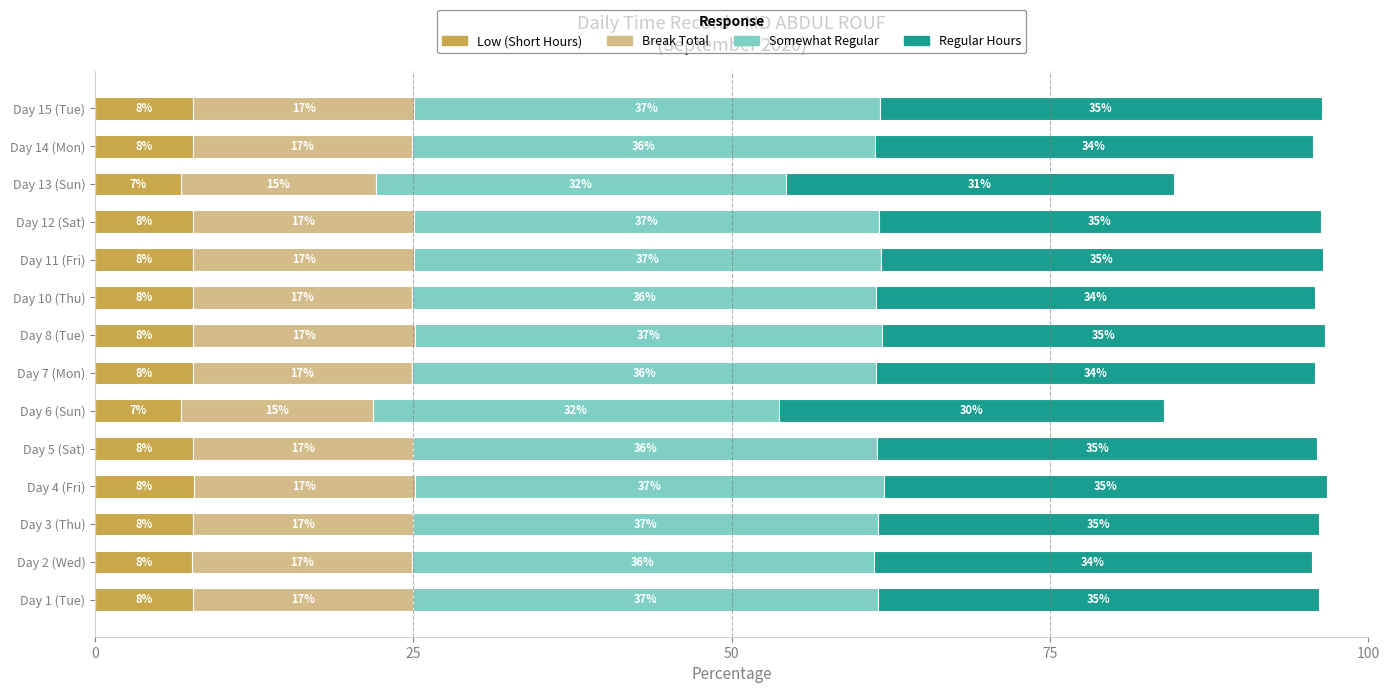

What are all the series names shown in the legend?

Low (Short Hours), Break Total, Somewhat Regular, Regular Hours